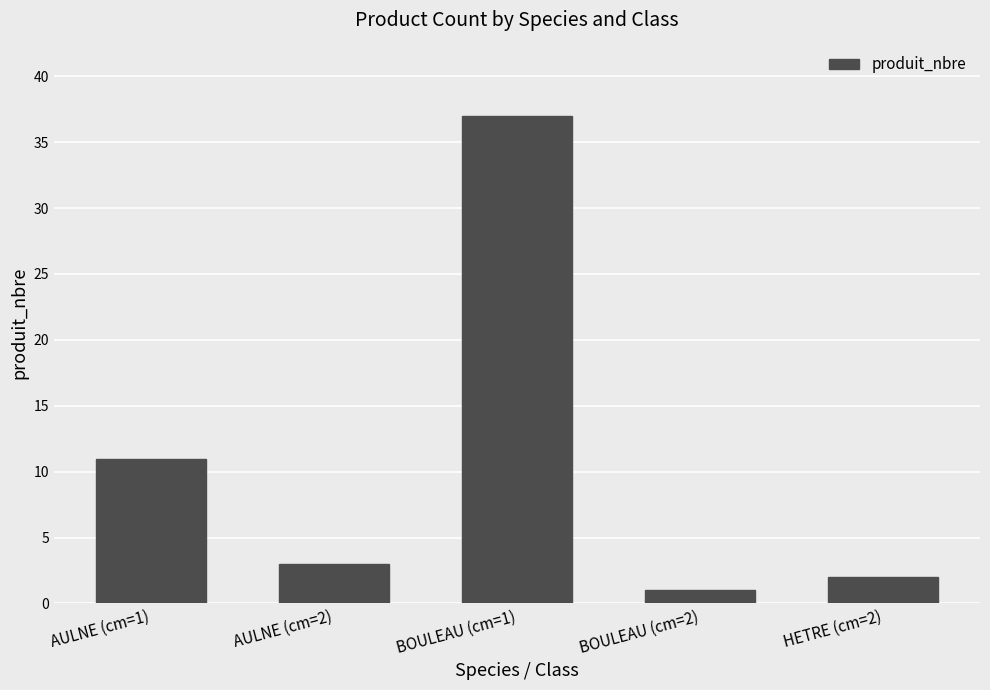

Reading left to right, extract all data points from this chart.

11	3	37	1	2